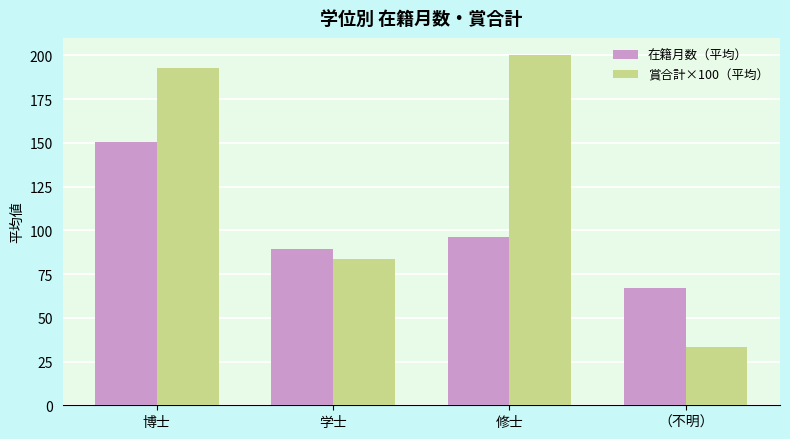

Is it true that 賞合計×100（平均） equals 123.3 at 博士?

False